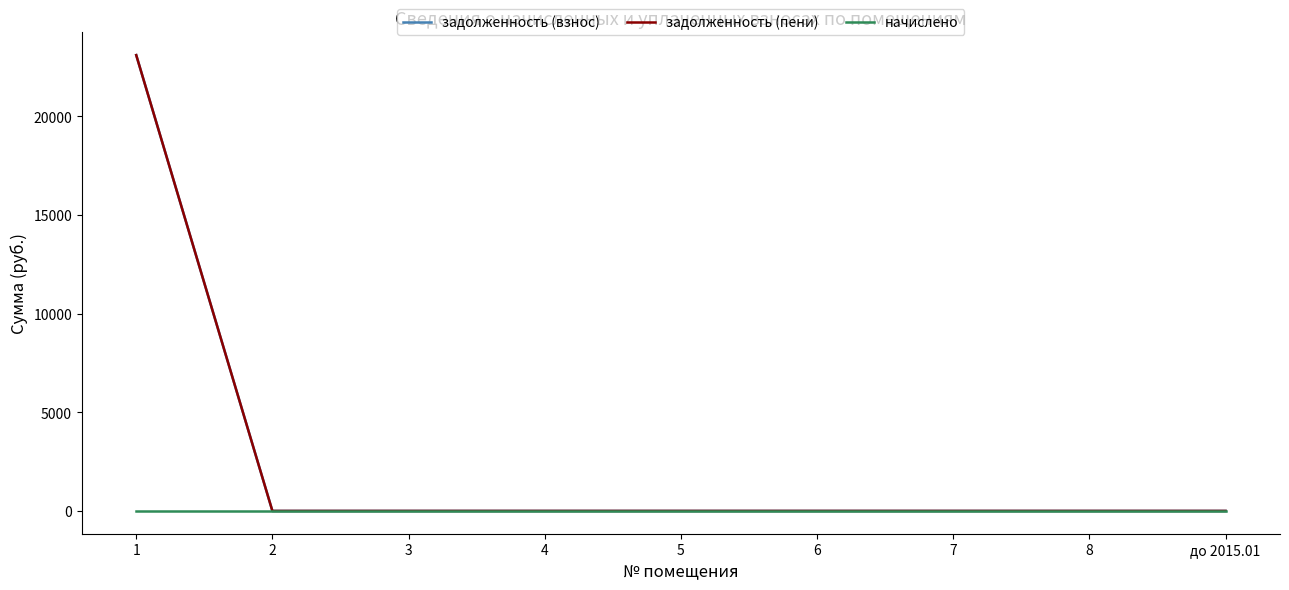

Does the chart display data point markers on the line(s)?

No